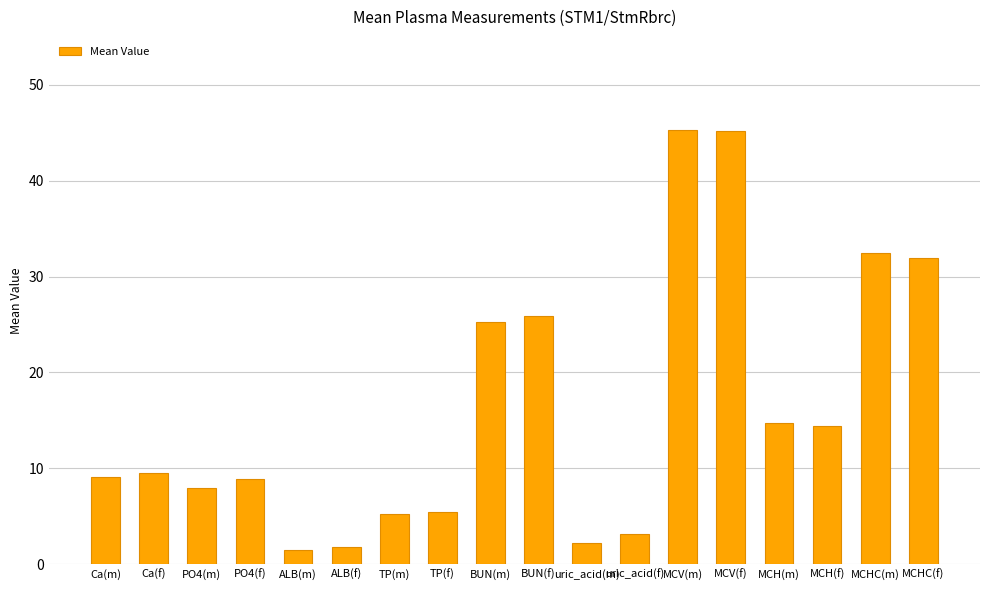

The value at MCH(f) is 25.1. True or false?

False